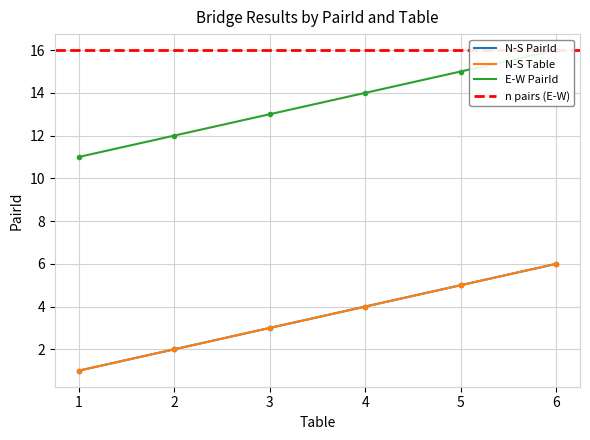

Count the E-W PairId values in the range 12 to 15.

4